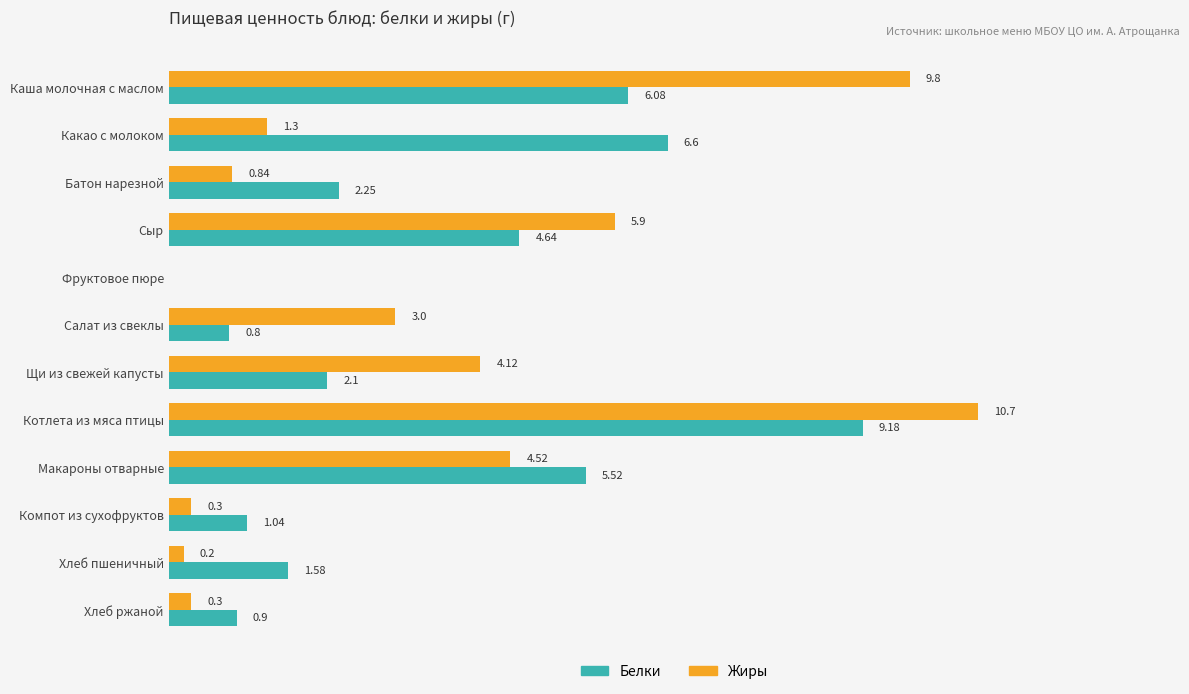

Which series changed the most between Фруктовое пюре and Макароны отварные?

Белки